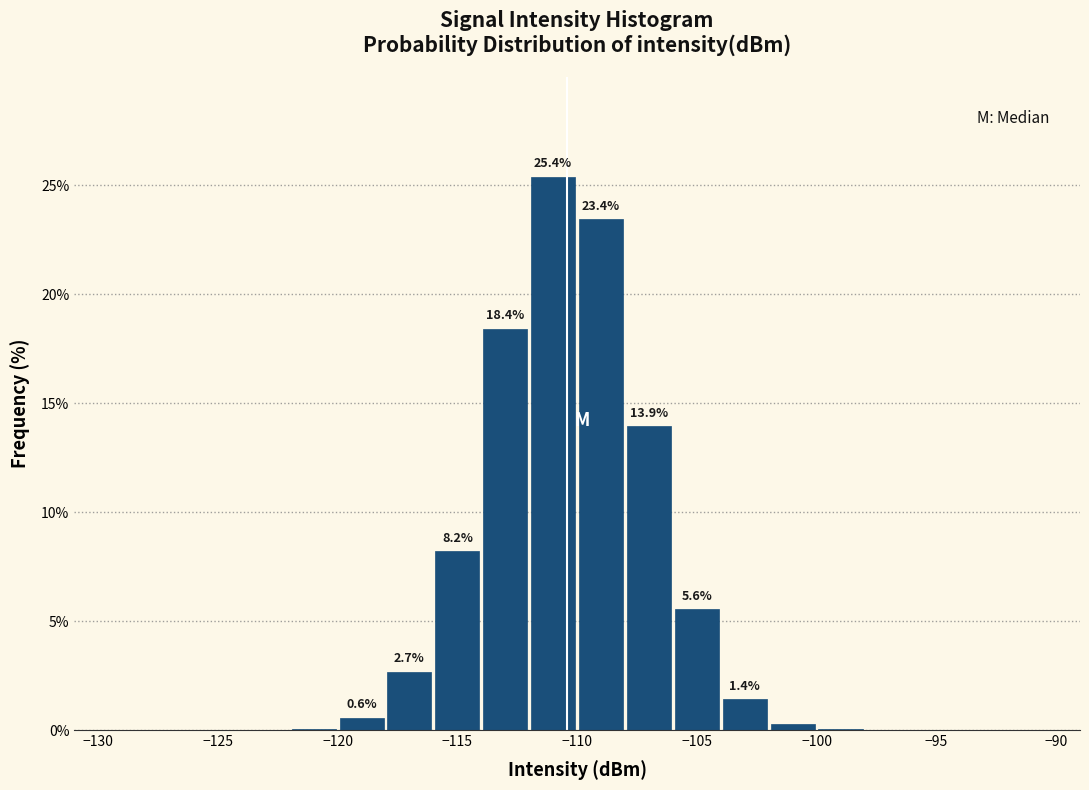

Over which range of the x-axis is the bar tallest?

-112 to -110